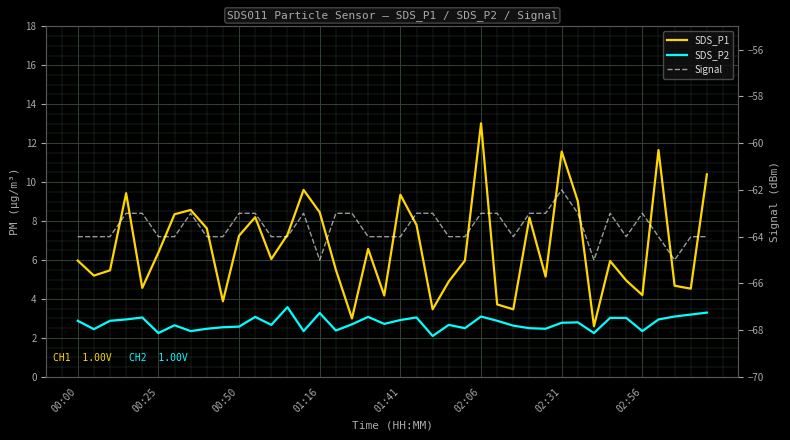

How many data points does each series have?

40